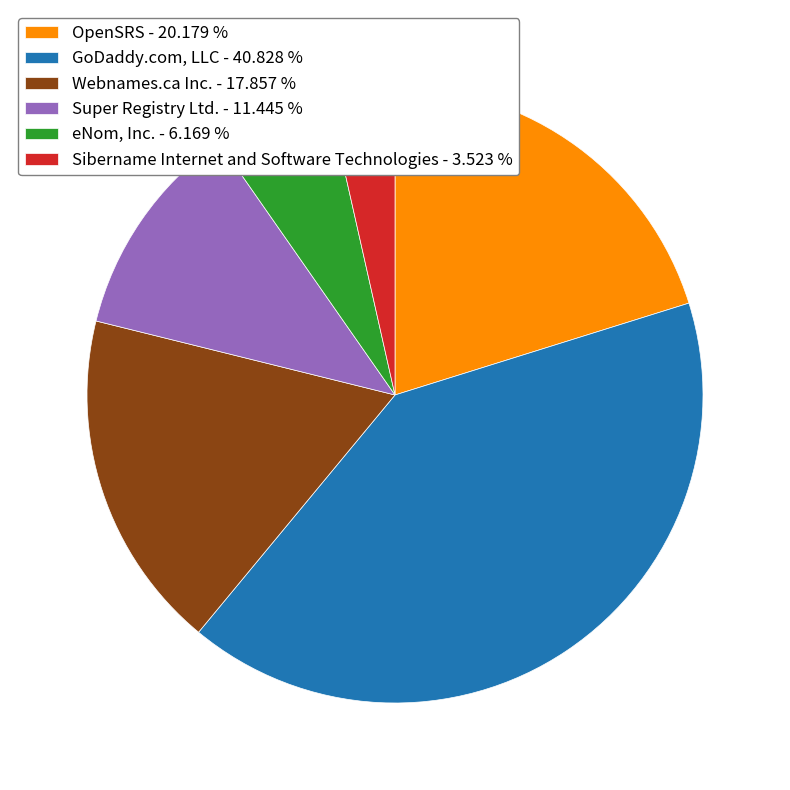

Between Sibername Internet and Software Technologies - 3.523 % and Super Registry Ltd. - 11.445 %, which is larger?

Super Registry Ltd. - 11.445 %